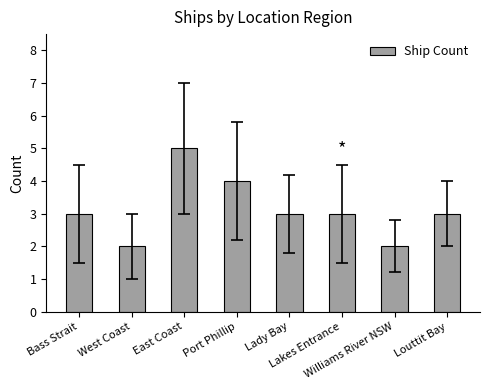

What is the change in value from West Coast to Port Phillip?

+2